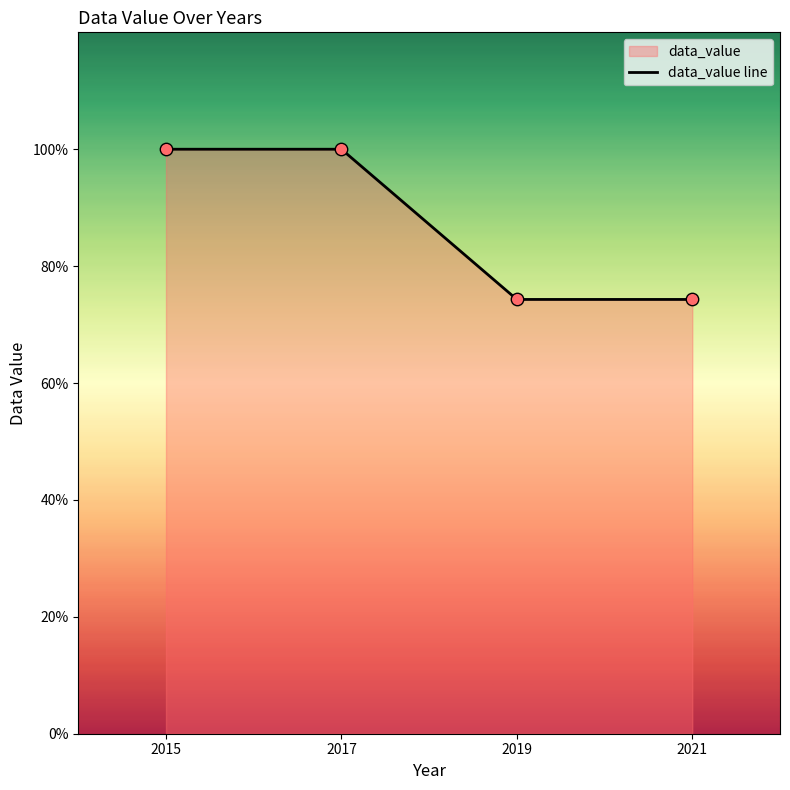

What is the change in value from 2015 to 2021?

-25.7